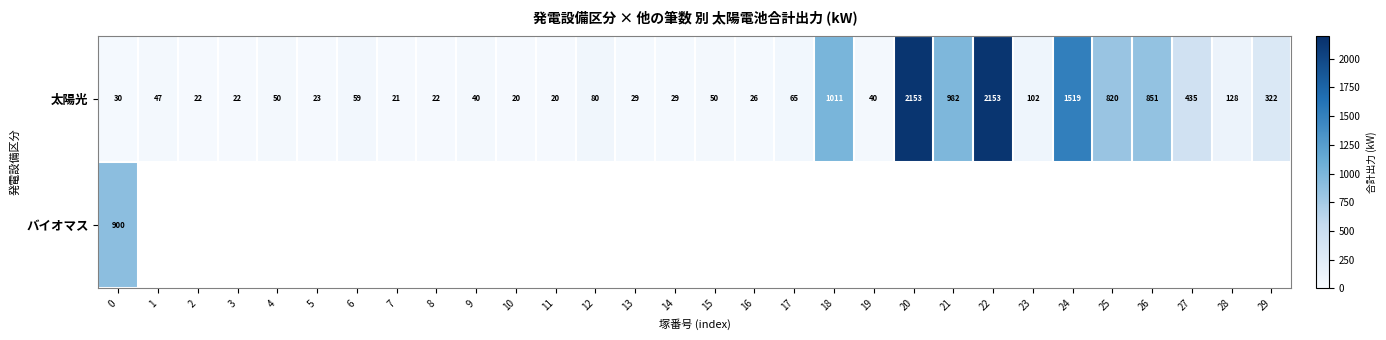

What is the difference between the 太陽光 values at 24 and 16?

1493.0